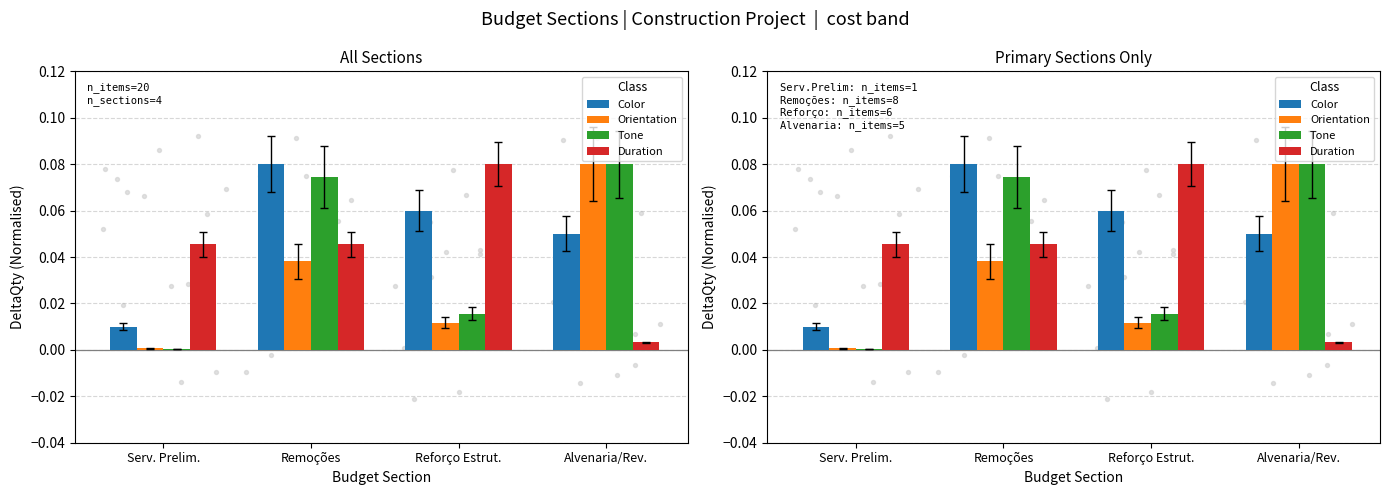

Which series has the largest total across all categories?

Color